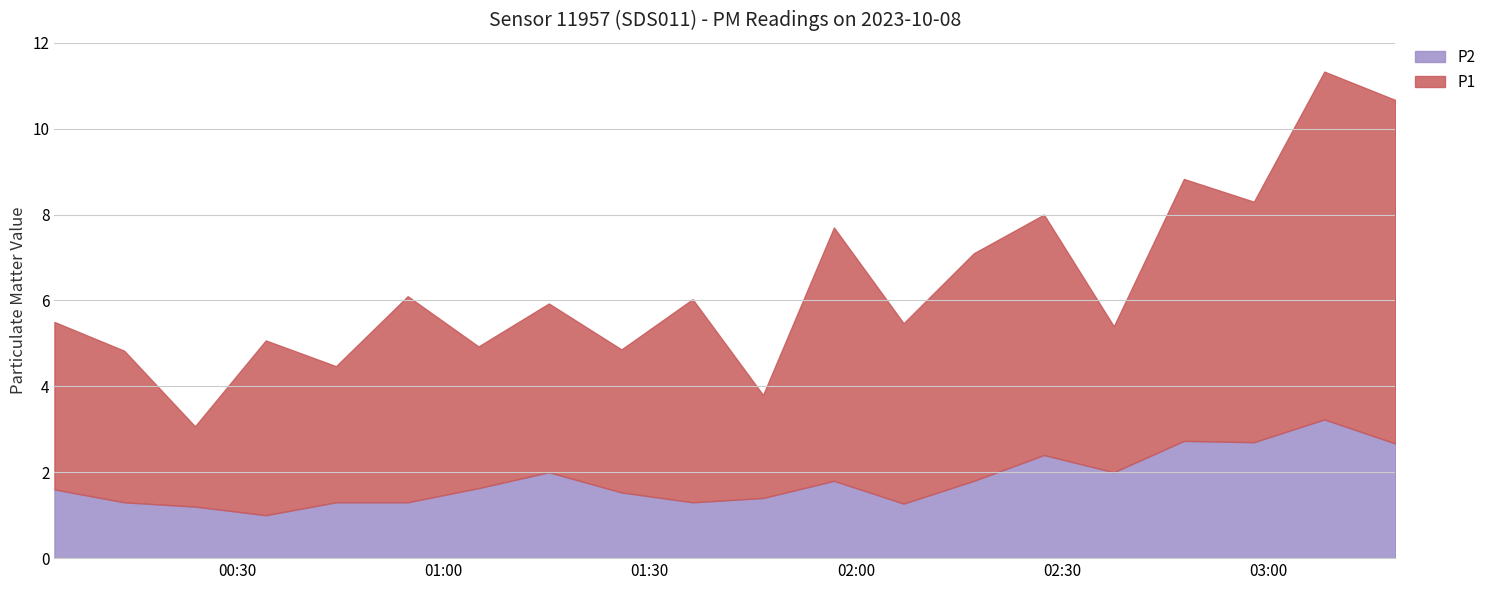

The P1 series shows 7.5 at 02:27. True or false?

False